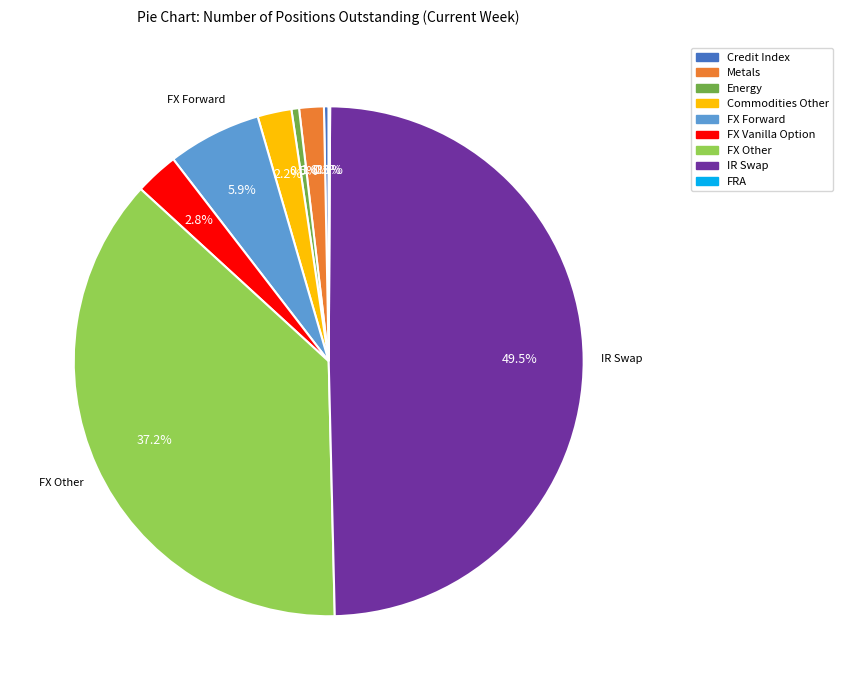

What portion of the pie excludes Commodities Other?

97.8%